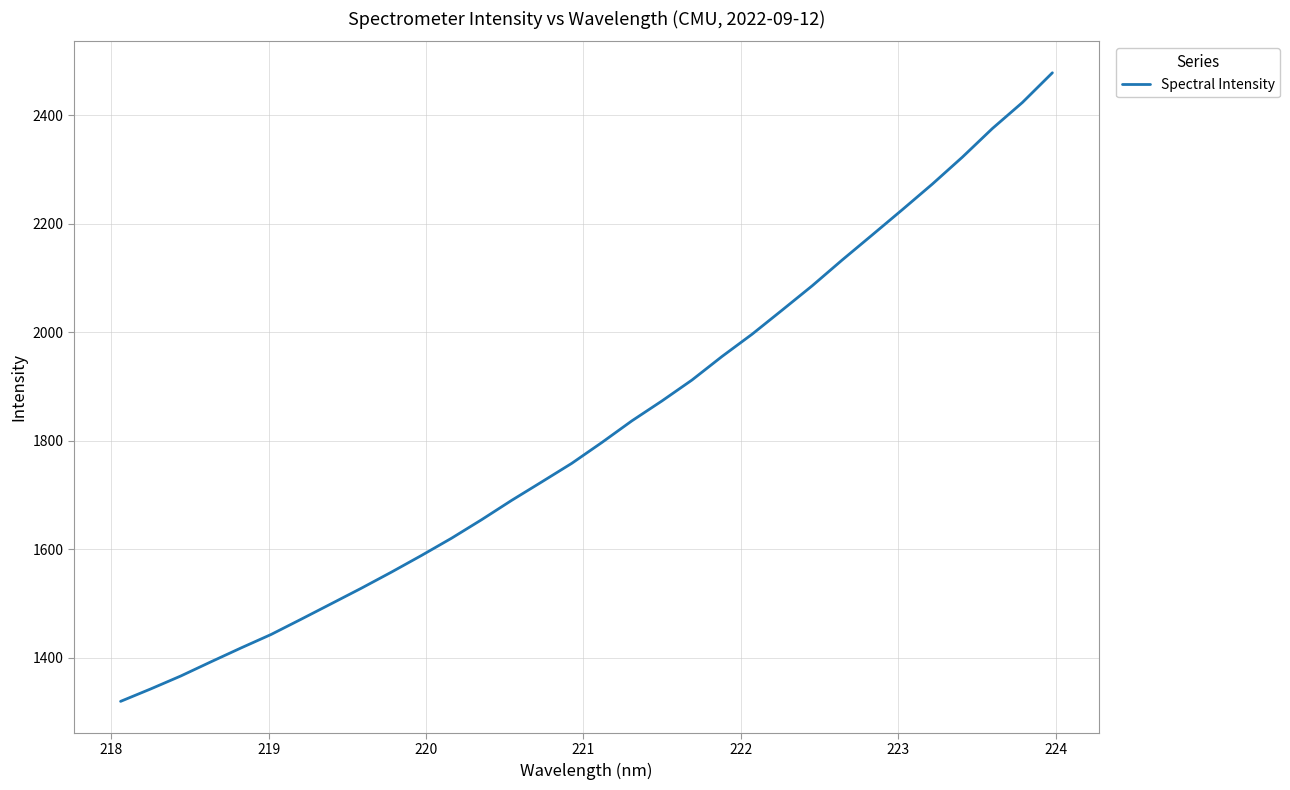

What is the smallest value displayed?

1319.4